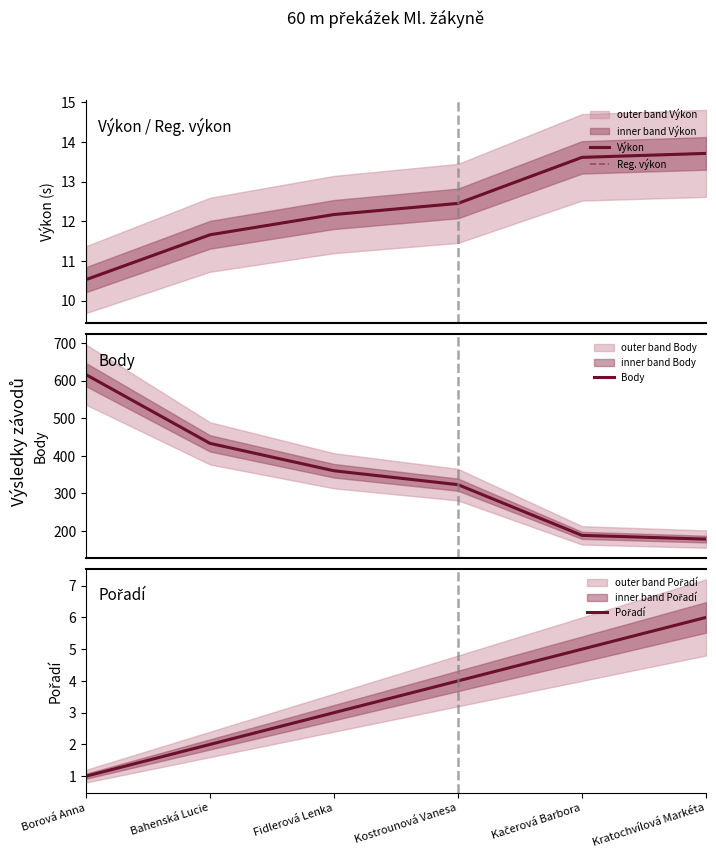

True or false: Pořadí and Reg. výkon intersect in this chart.

False